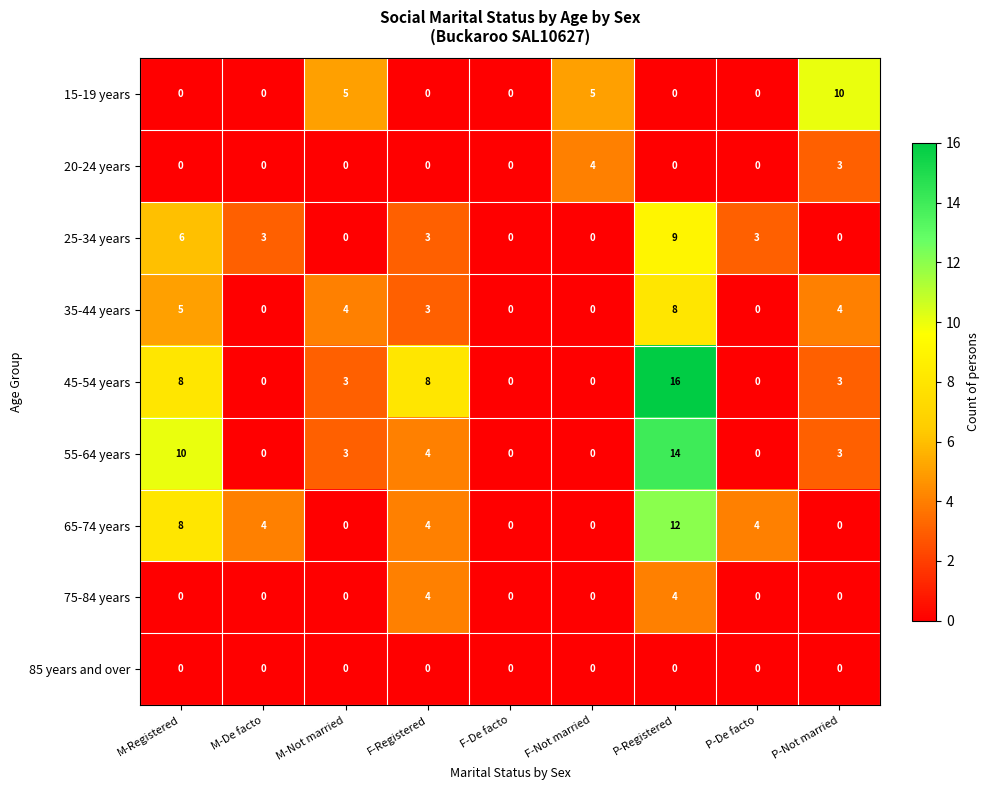

Between M-Registered and M-Not married, which series saw the biggest shift?

65-74 years